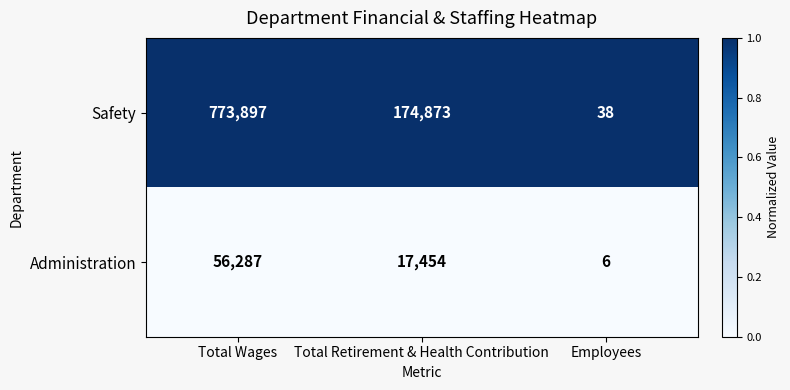

What is the difference between the Administration values at Total Wages and Total Retirement & Health Contribution?

38833